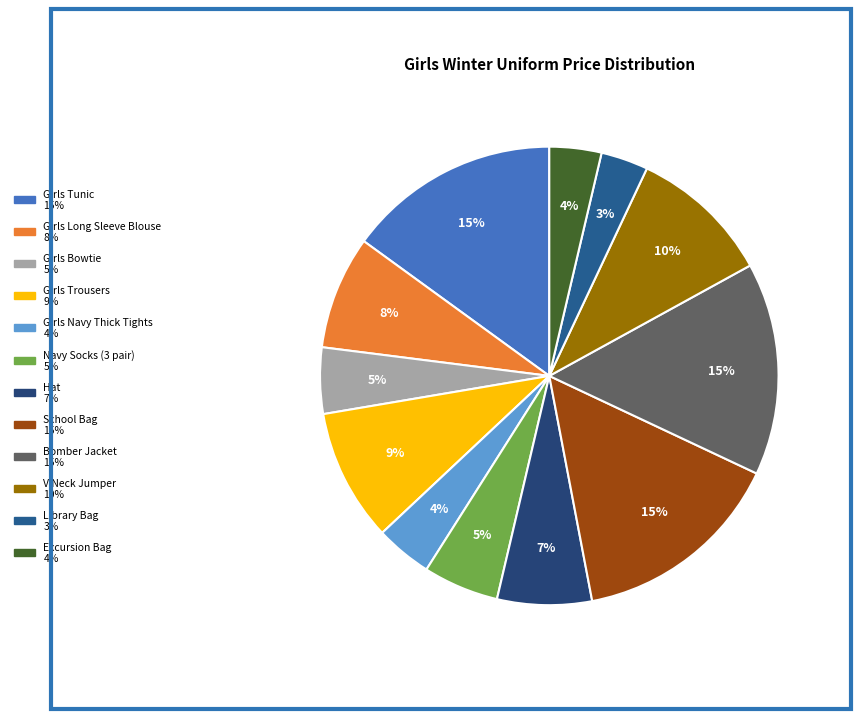

Count the number of slices in the pie.

12